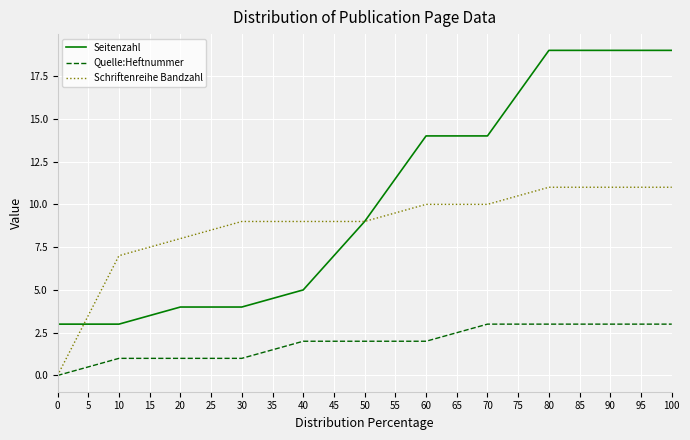

Rank the series by their average value, from lowest to highest.

Quelle:Heftnummer, Schriftenreihe Bandzahl, Seitenzahl